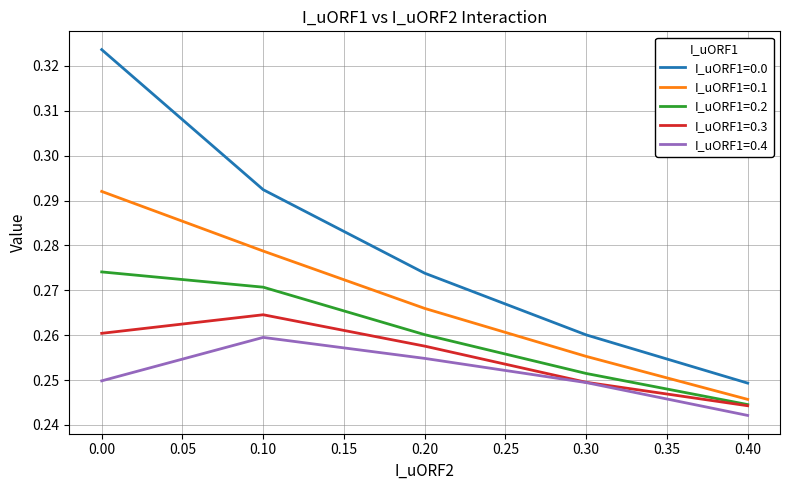

True or false: I_uORF1=0.0 has more than 0 interior local peaks.

False